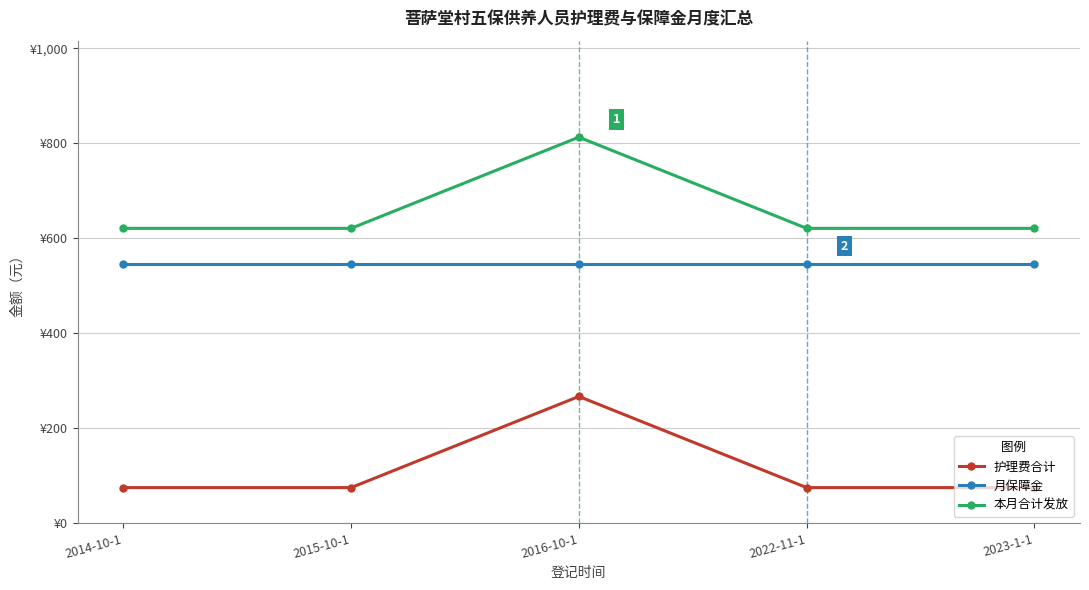

List the series in order of their peak value, highest first.

本月合计发放, 月保障金, 护理费合计